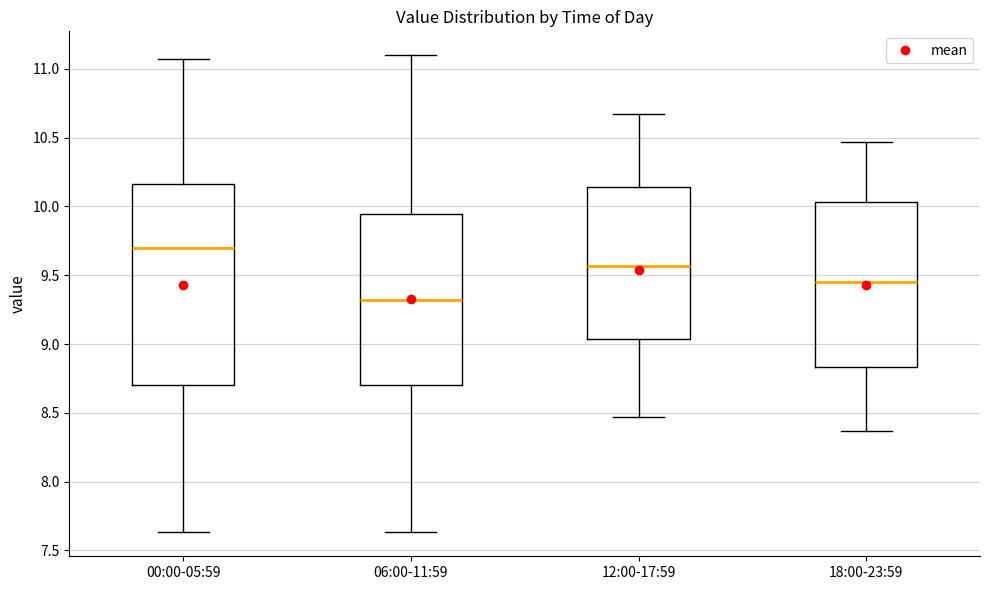

Where is the lower edge of the box for 18:00-23:59 on the y-axis? The values are not printed on the chart, so give them approximately, as read against the axis.

8.85